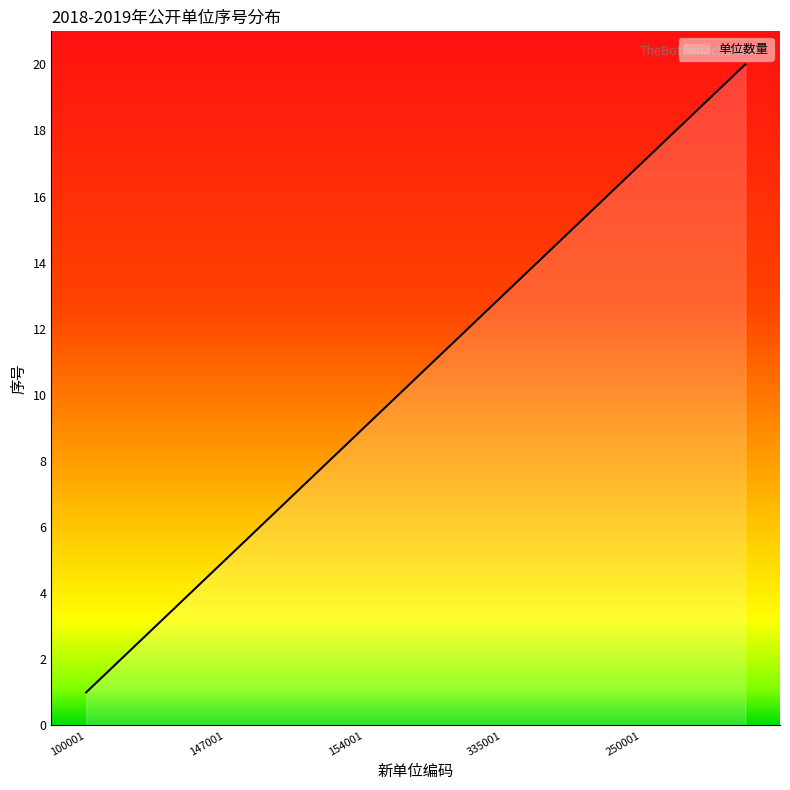

What is the difference between the second highest and minimum values?

18